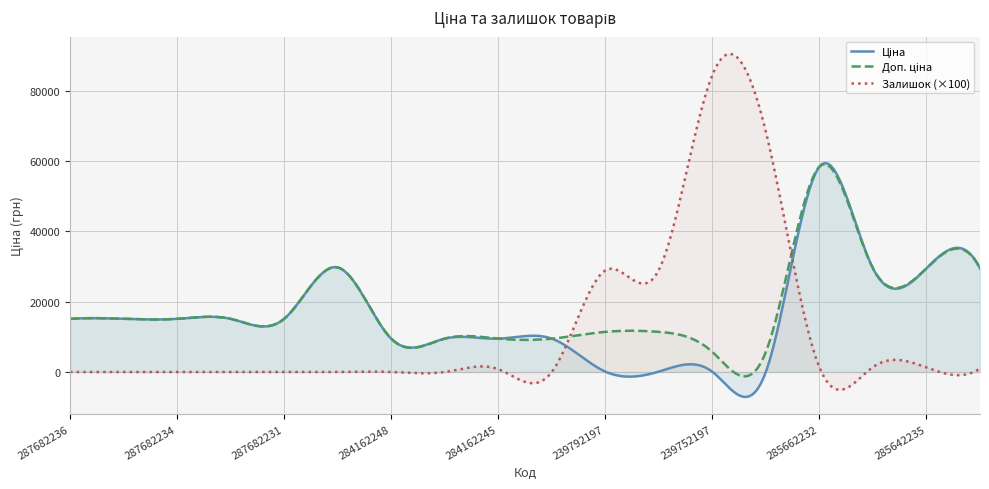

How many lines are shown in the chart?

3